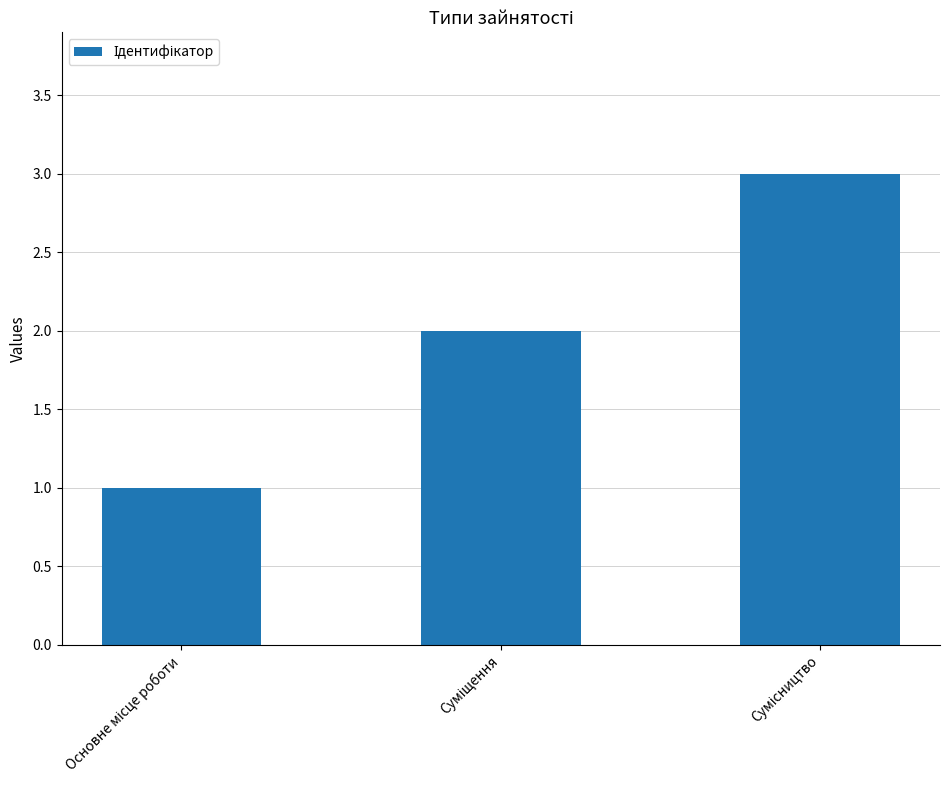

What is the value of the 3rd bar from the left?

3